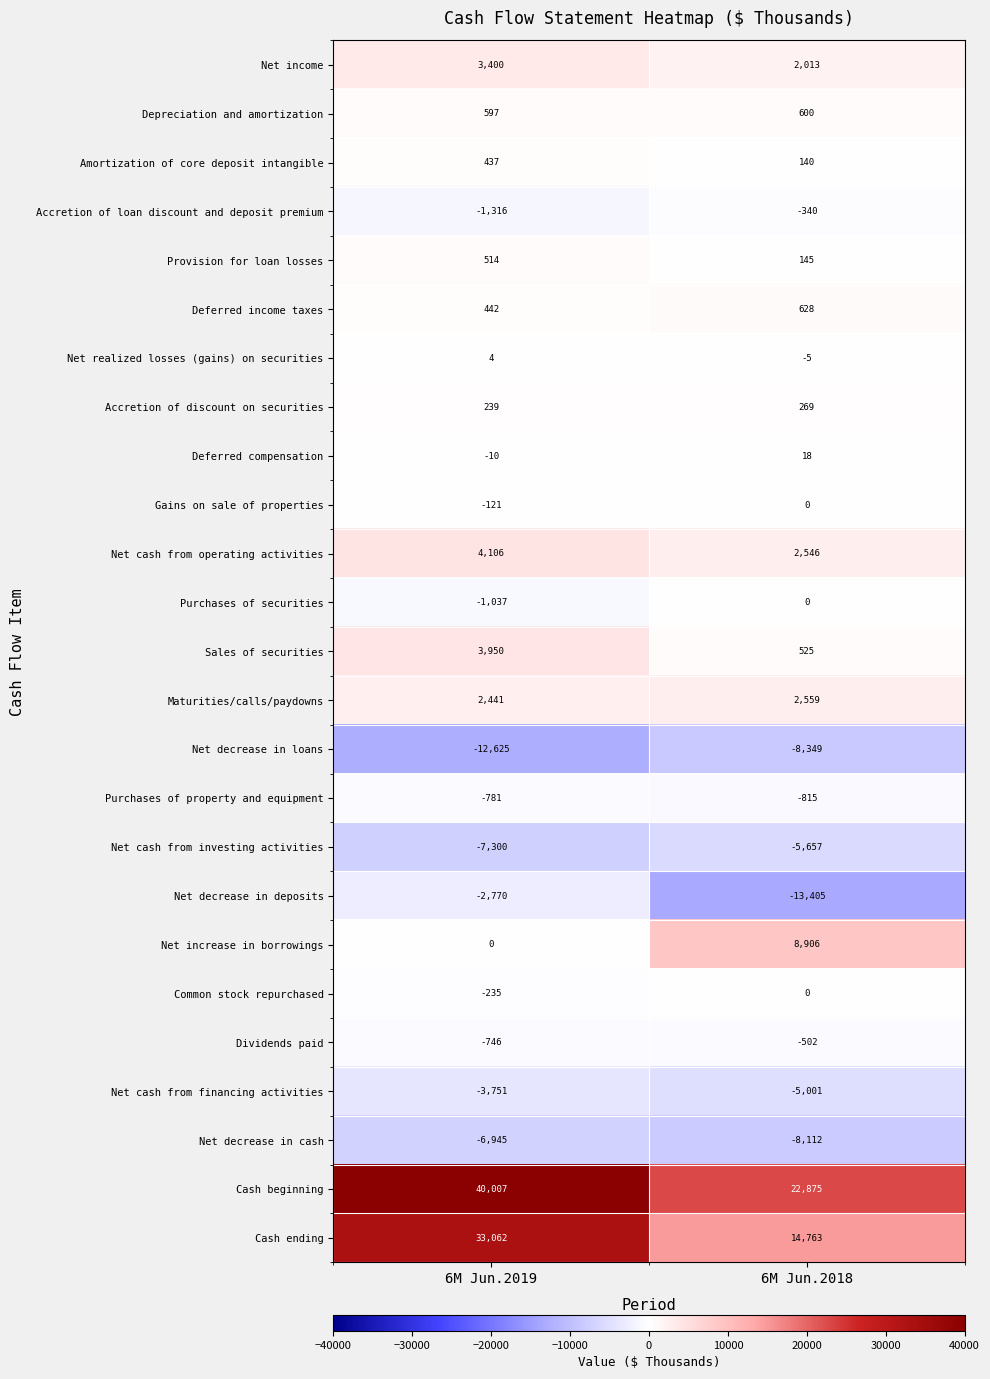

List the labels in order of Common stock repurchased value, smallest first.

6M Jun.2019, 6M Jun.2018